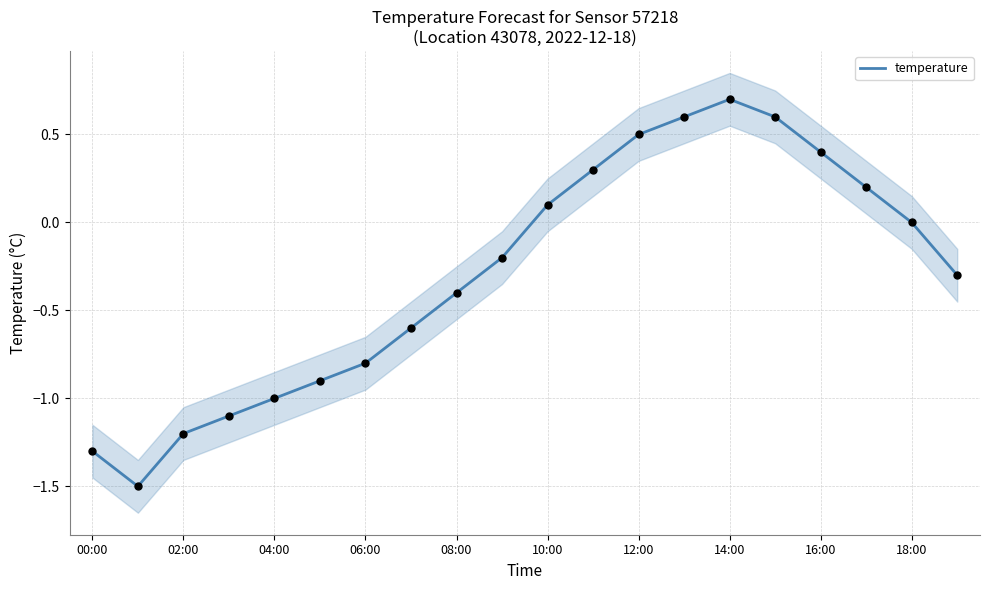

What is the highest value of the temperature series?

0.7